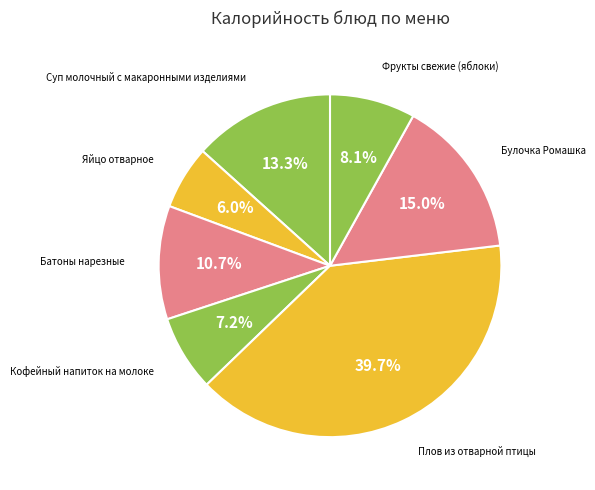

To the nearest percent, what is the difference between the largest and smallest slice percentages?

34%